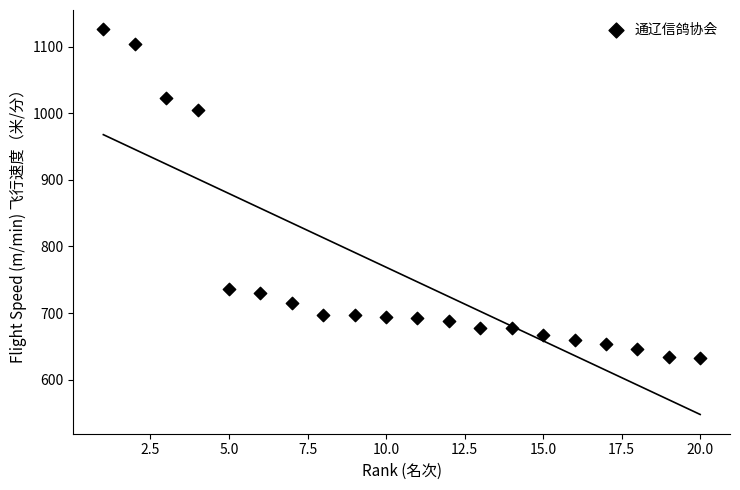

What Y value in the scatter plot is closest to 878?

1004.2